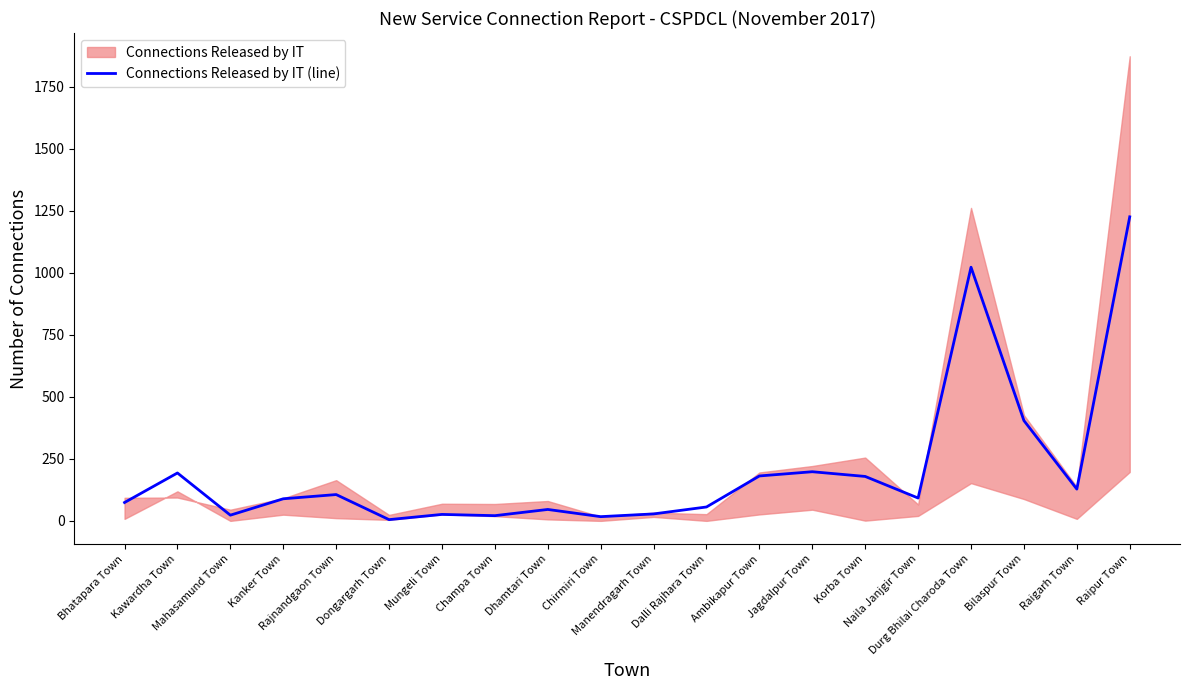

How many lines are shown in the chart?

1